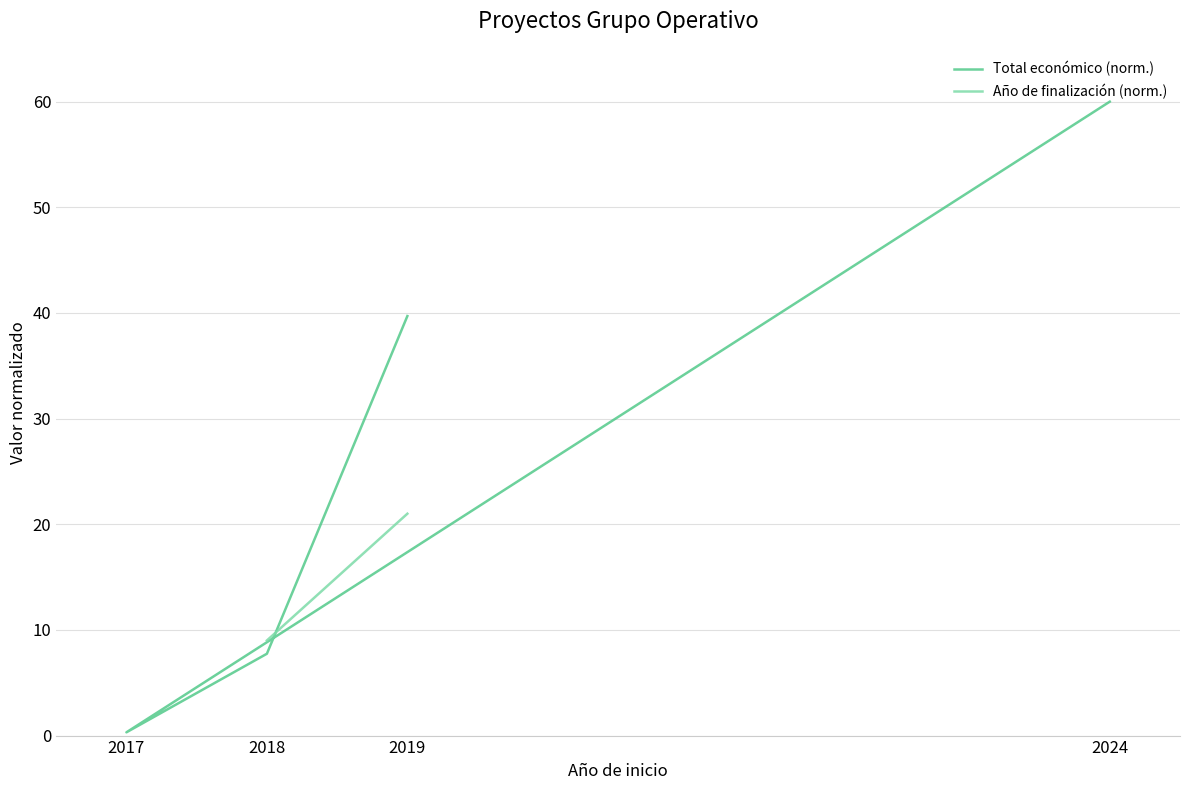

At which category is the sum across all series the highest?

2024